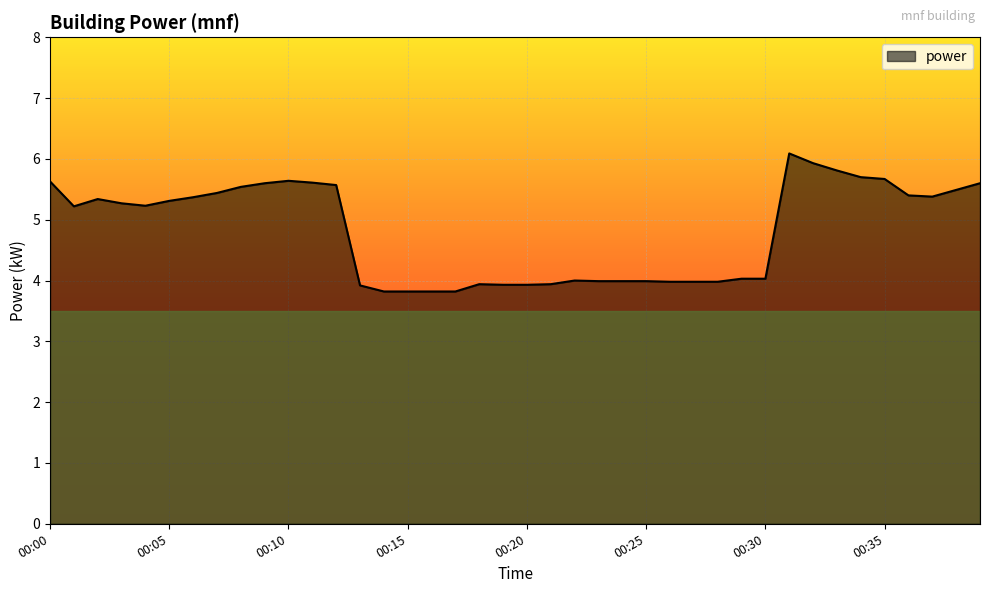

What is the maximum value shown in the chart?

6.1